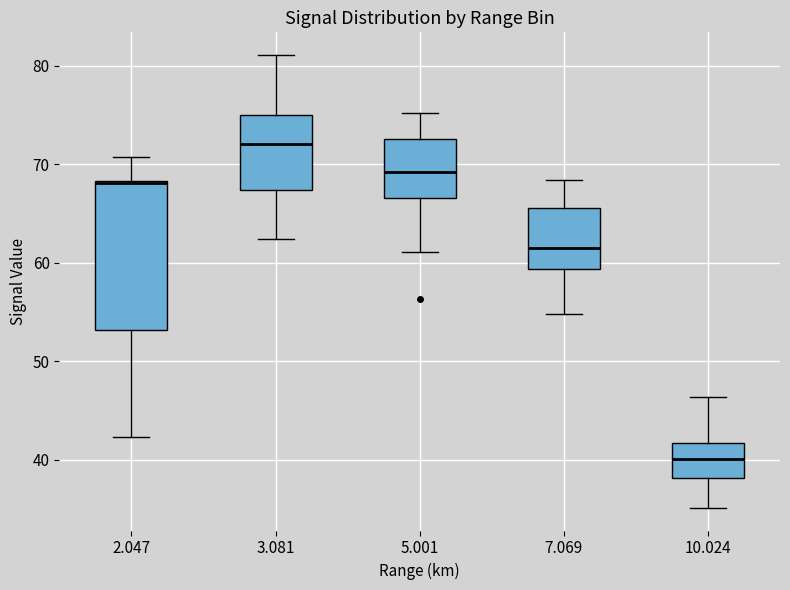

Reading left to right, read every box against the y-axis: the position of its median line, the range the box covers, and the ends of its whiskers. The values are not printed on the chart, so give them approximately, as read against the axis.

2.047: median 68 (drawn on the box's upper edge), box 53 to 68, whiskers 42 to 71
3.081: median 72, box 67 to 75, whiskers 62 to 81
5.001: median 69, box 67 to 73, whiskers 61 to 75
7.069: median 62, box 59 to 66, whiskers 55 to 68
10.024: median 40, box 38 to 42, whiskers 35 to 46